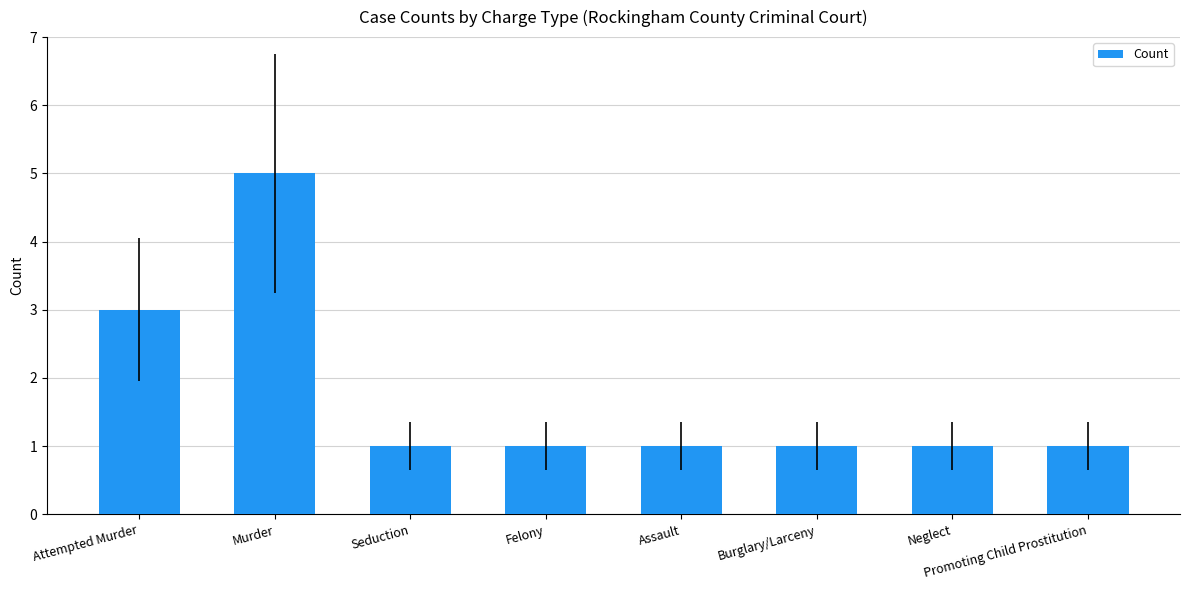

Reading left to right, transcribe all the data shown in this chart.

3	5	1	1	1	1	1	1